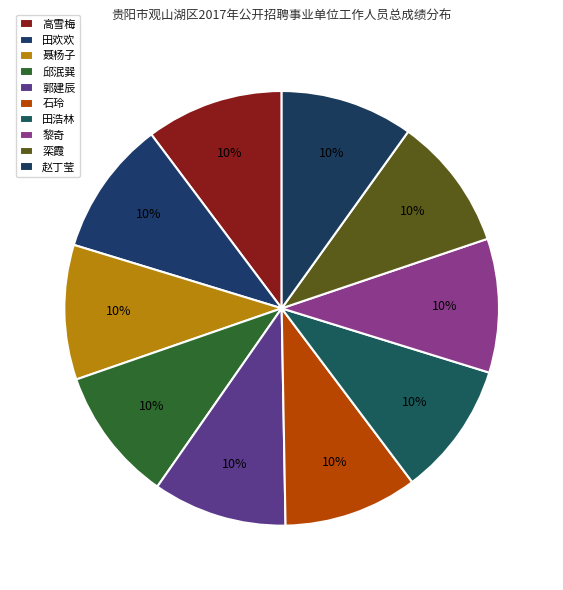

Which has a higher value, 黎奇 or 郭建辰?

郭建辰